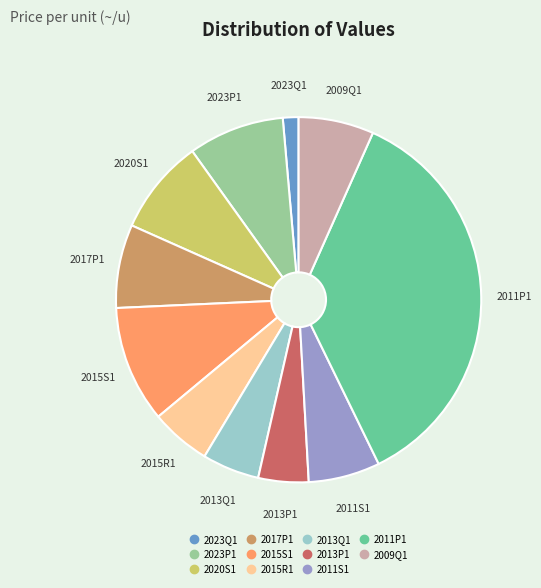

Is there any slice that represents more than half of the pie?

No